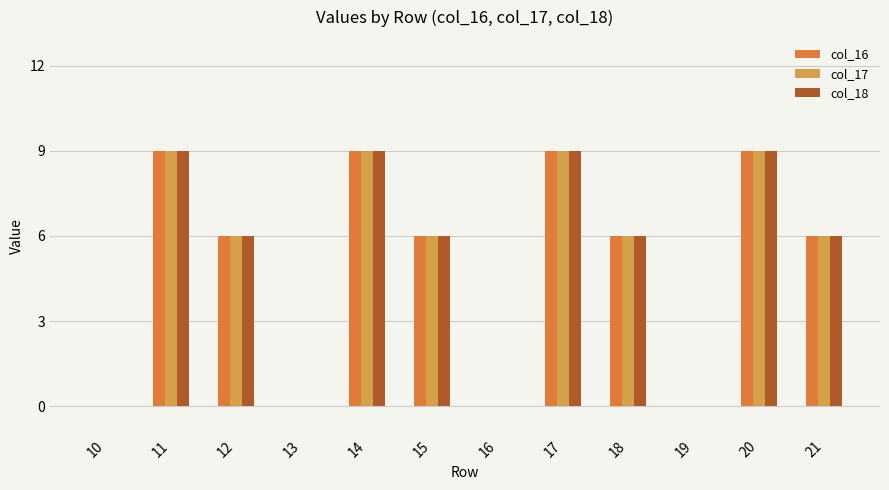

The col_18 series shows 0 at 10. True or false?

True